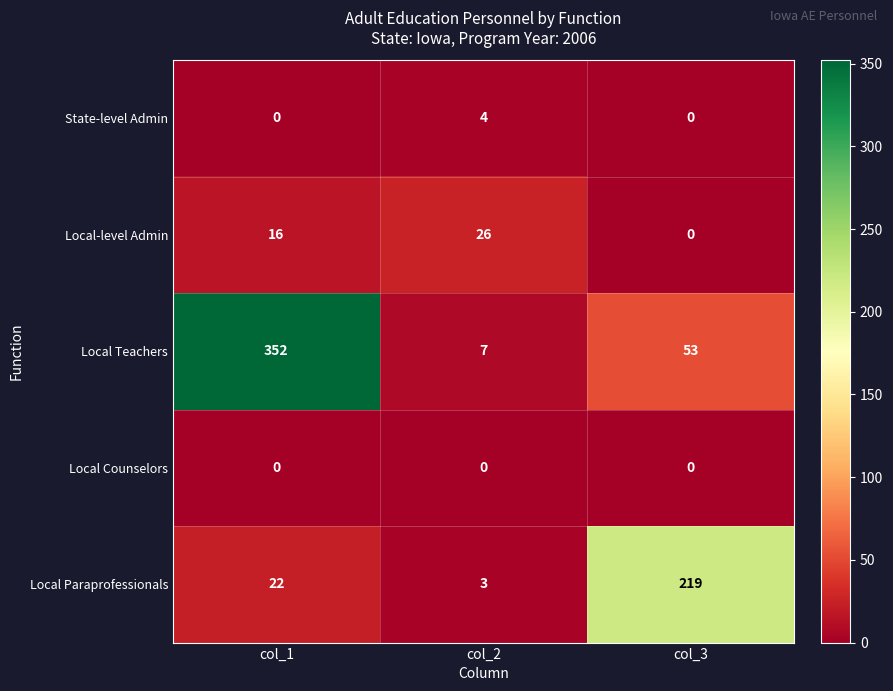

Which series has the largest total across all categories?

Local Teachers